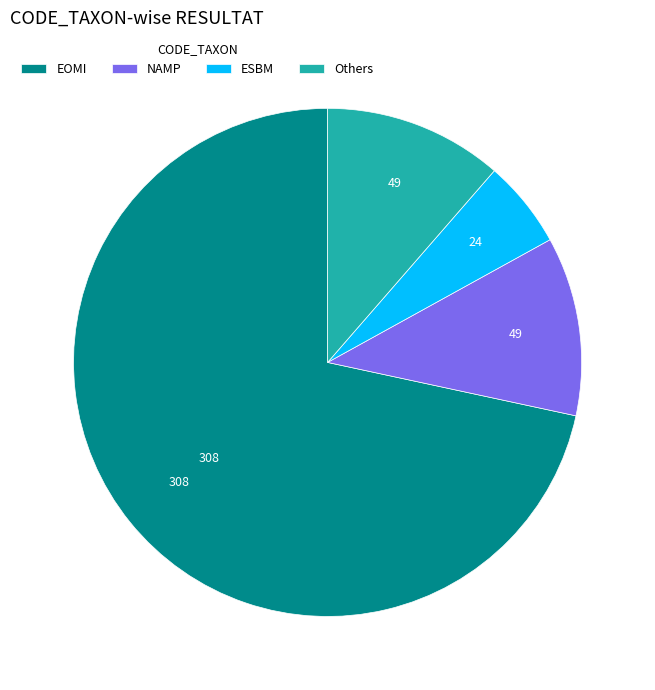

Which slice is the smallest?

ESBM